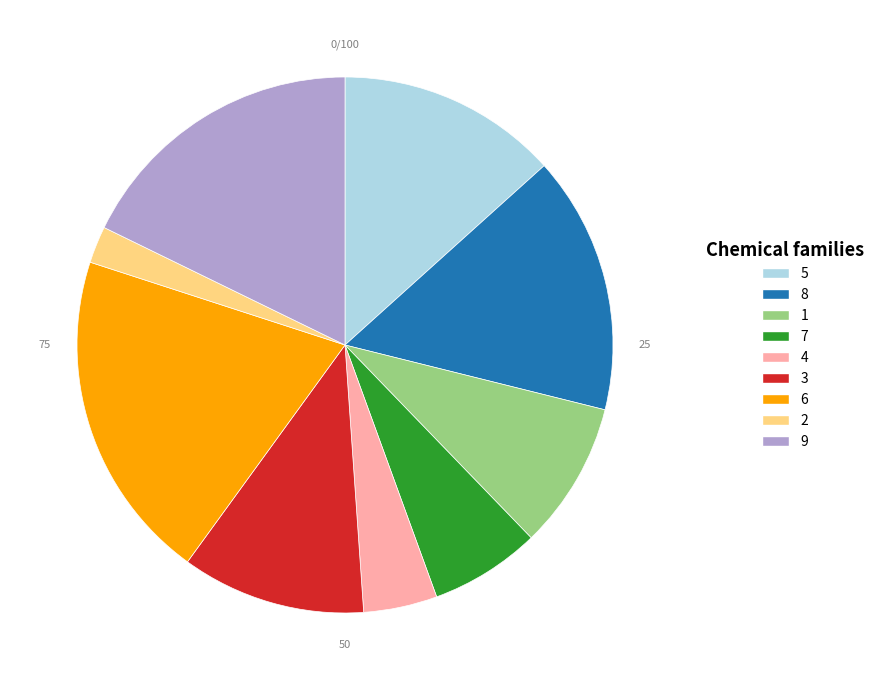

Is there any slice that represents more than half of the pie?

No